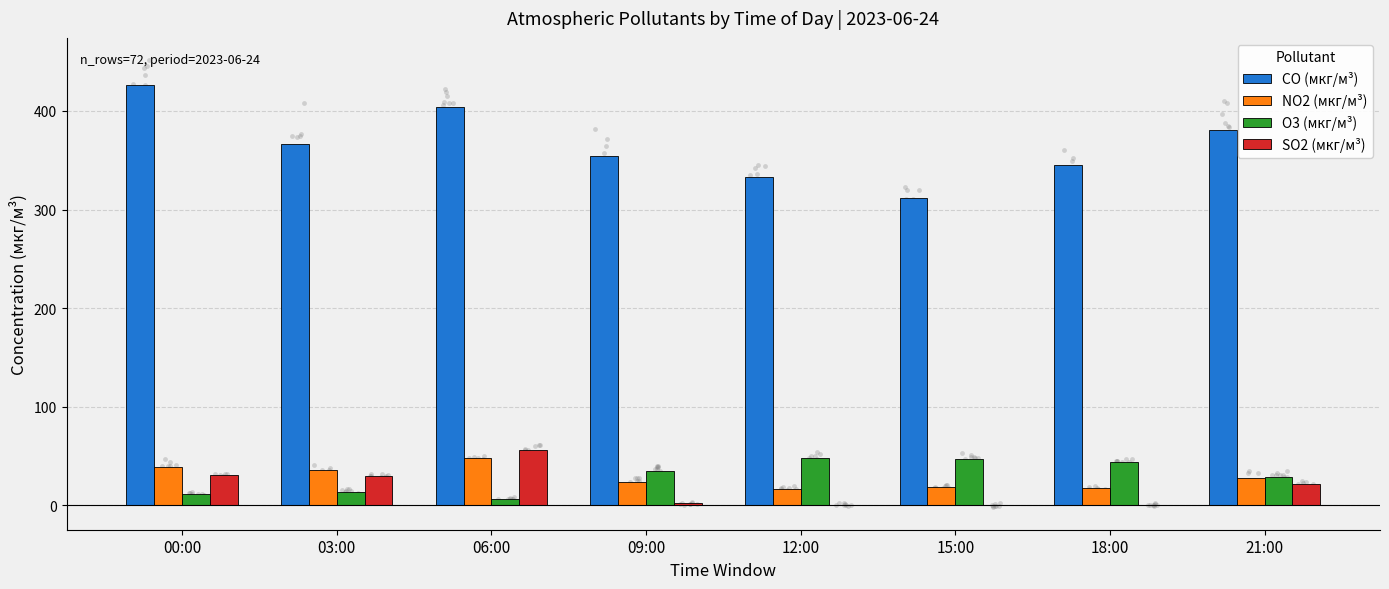

What are all the series names shown in the legend?

CO (мкг/м³), NO2 (мкг/м³), O3 (мкг/м³), SO2 (мкг/м³)